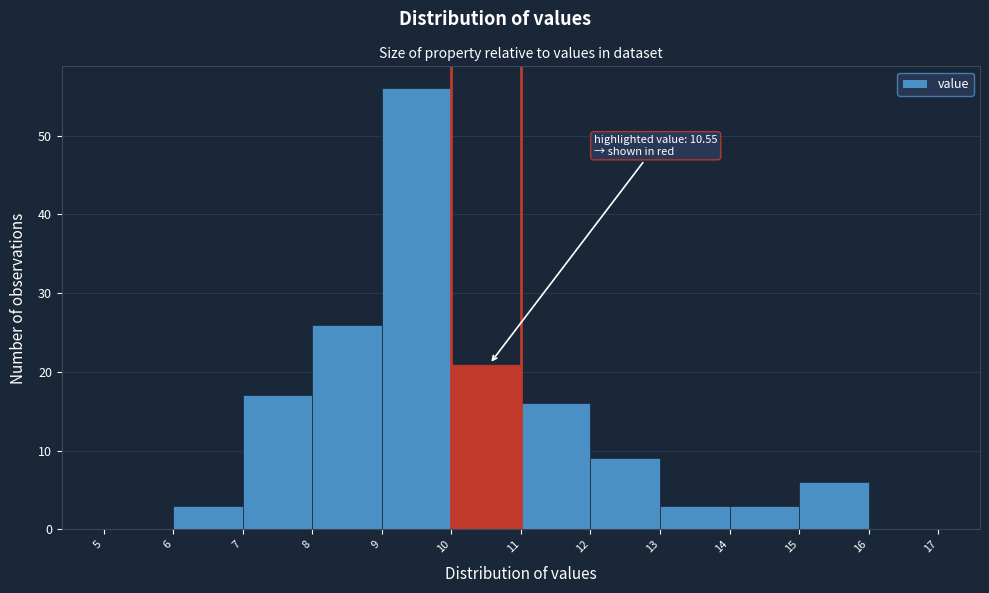

Over which range of the x-axis is the bar tallest?

9 to 10